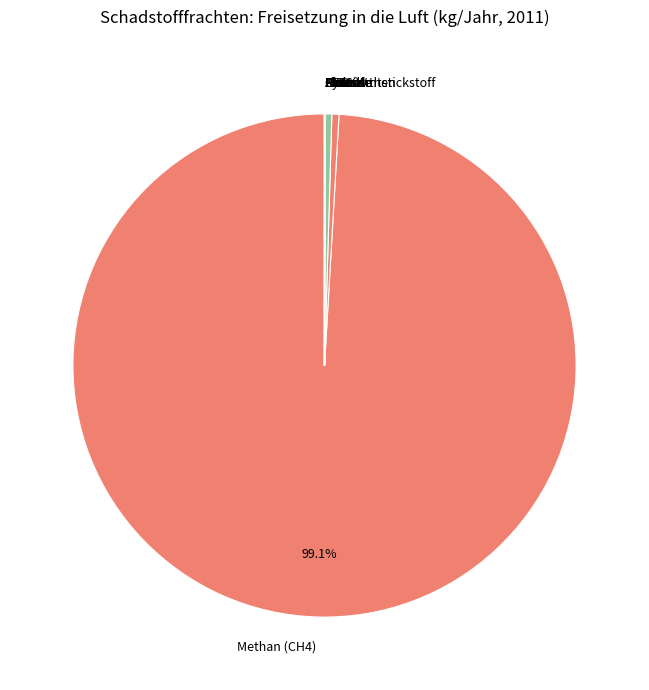

Which slice is the largest?

Methan (CH4)